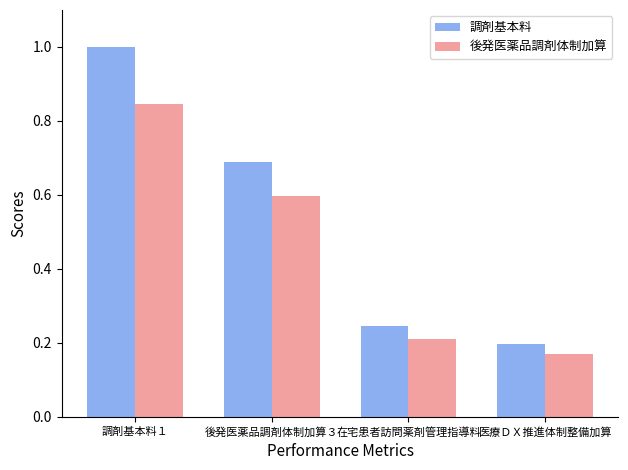

List the series in order of their peak value, highest first.

調剤基本料, 後発医薬品調剤体制加算